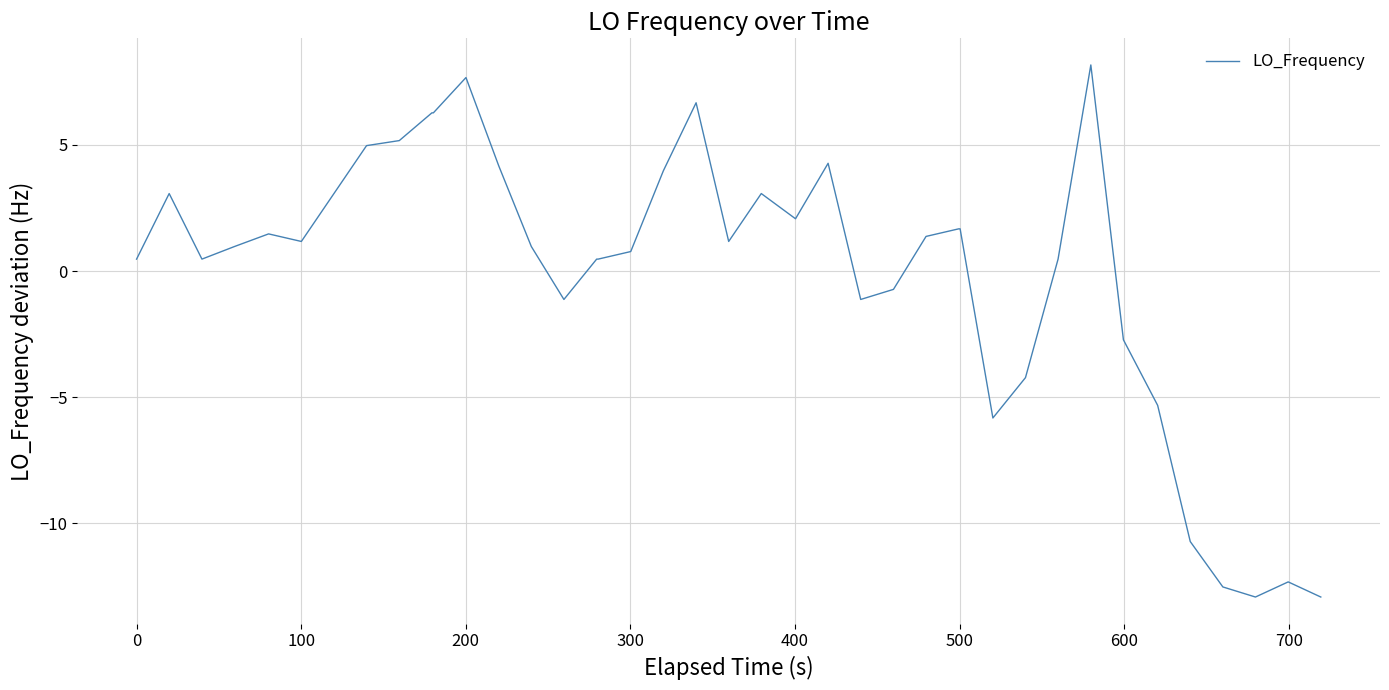

What is the maximum value shown in the chart?

8.2